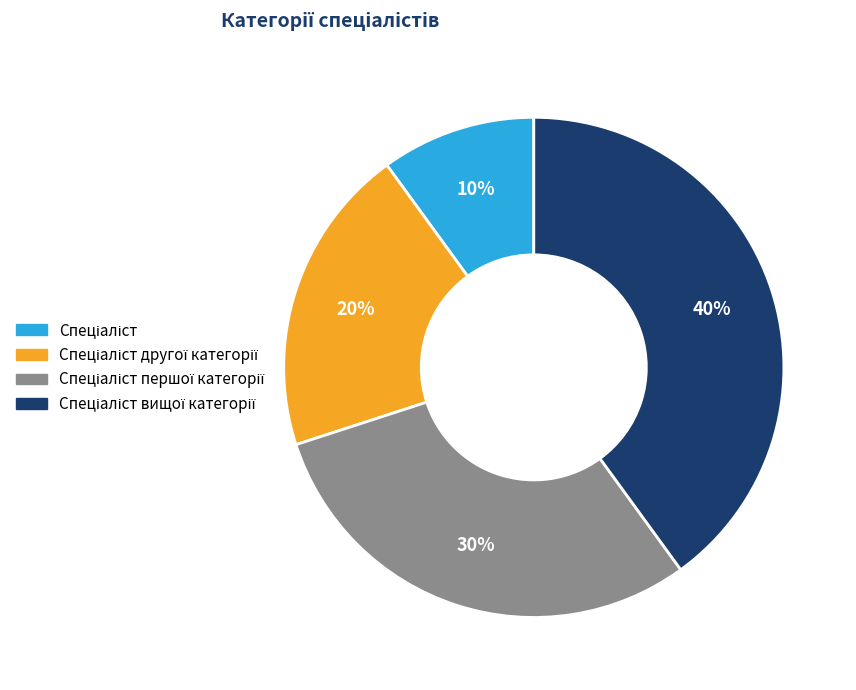

Is there a majority slice in this chart?

No